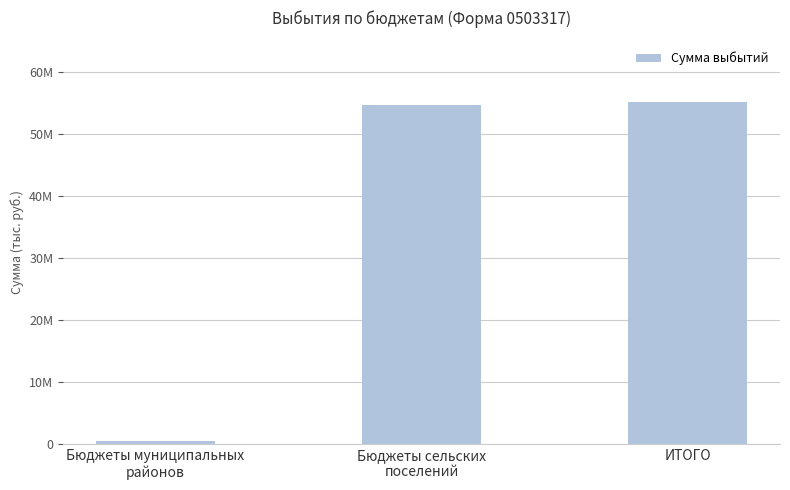

The value at ИТОГО is 32488111.4. True or false?

False